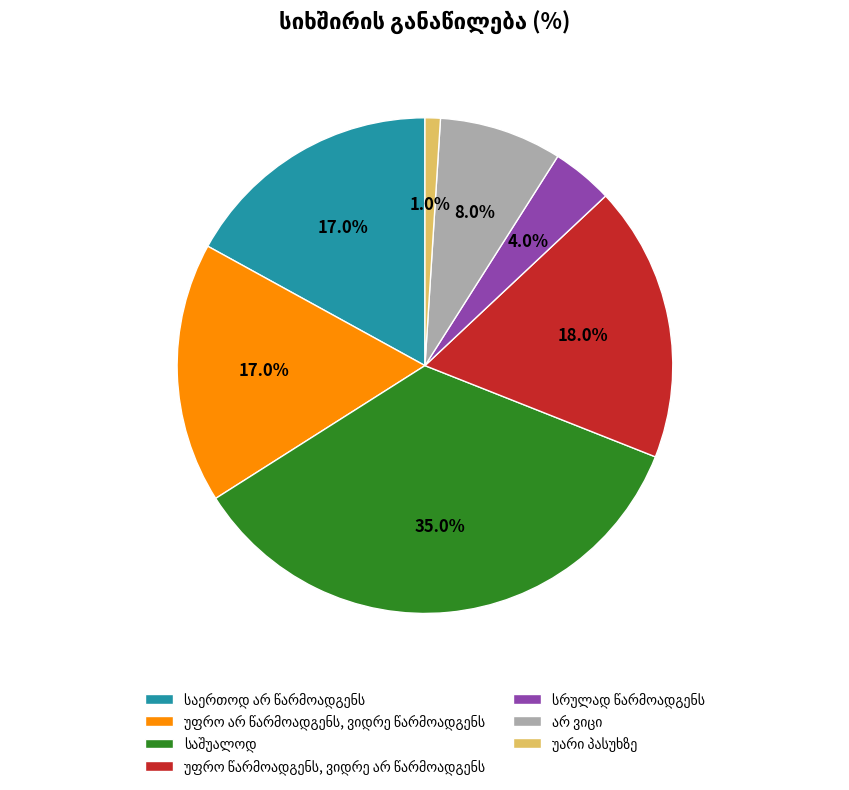

Is there a majority slice in this chart?

No